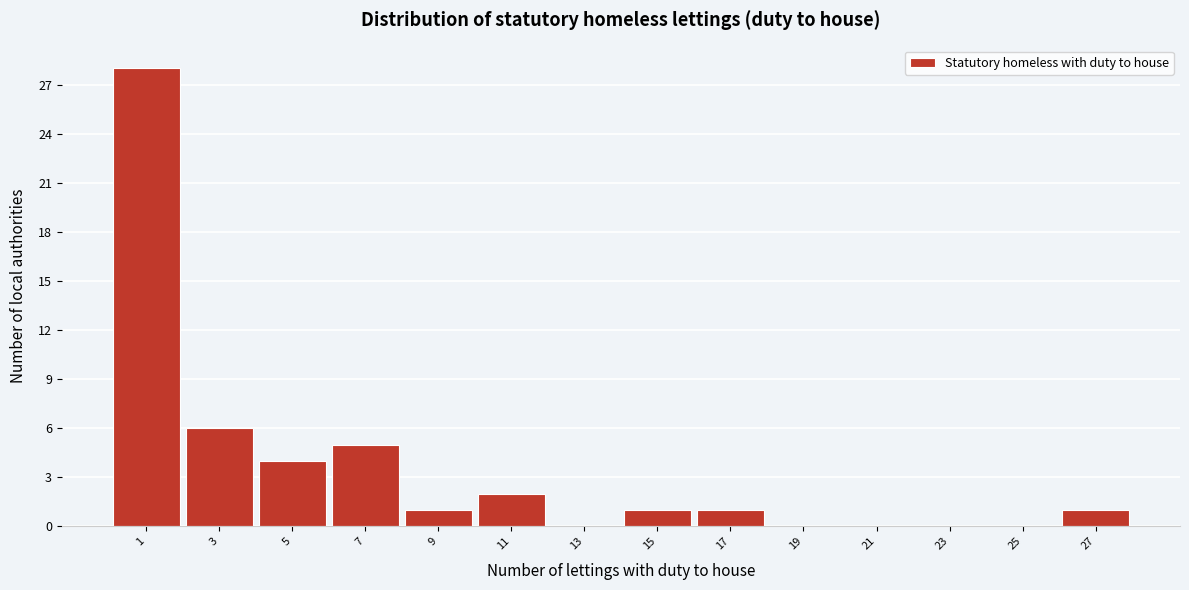

Reading left to right, extract all data points from this chart.

1=28	3=6	5=4	7=5	9=1	11=2	13=0	15=1	17=1	19=0	21=0	23=0	25=0	27=1